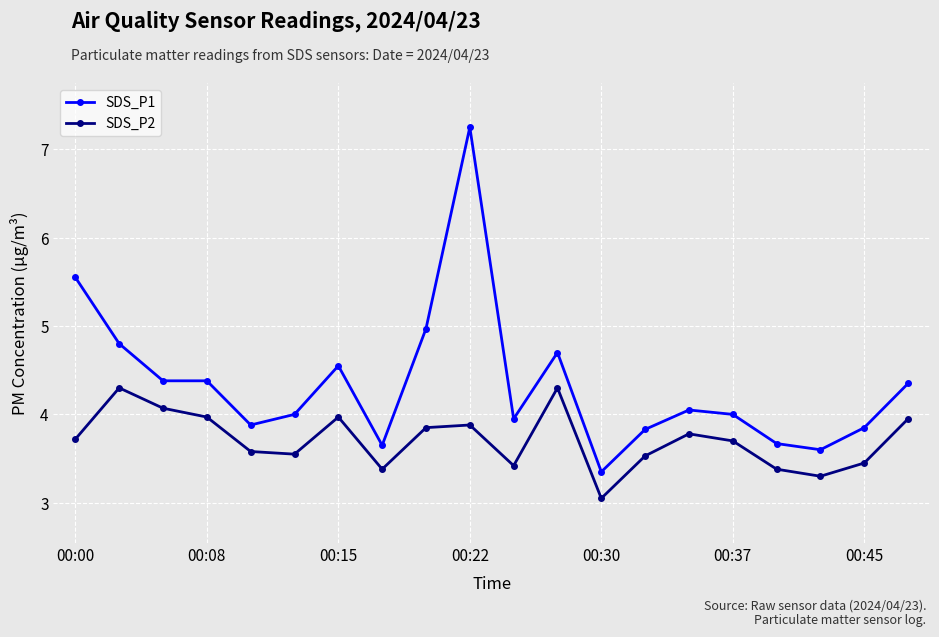

Which series has the widest spread of values?

SDS_P1